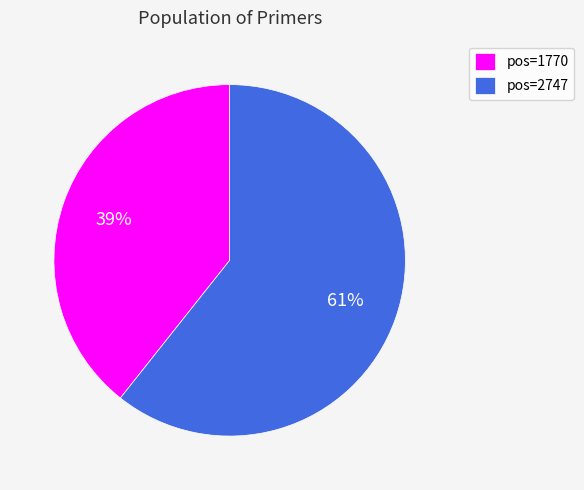

Which has a higher value, pos=2747 or pos=1770?

pos=2747